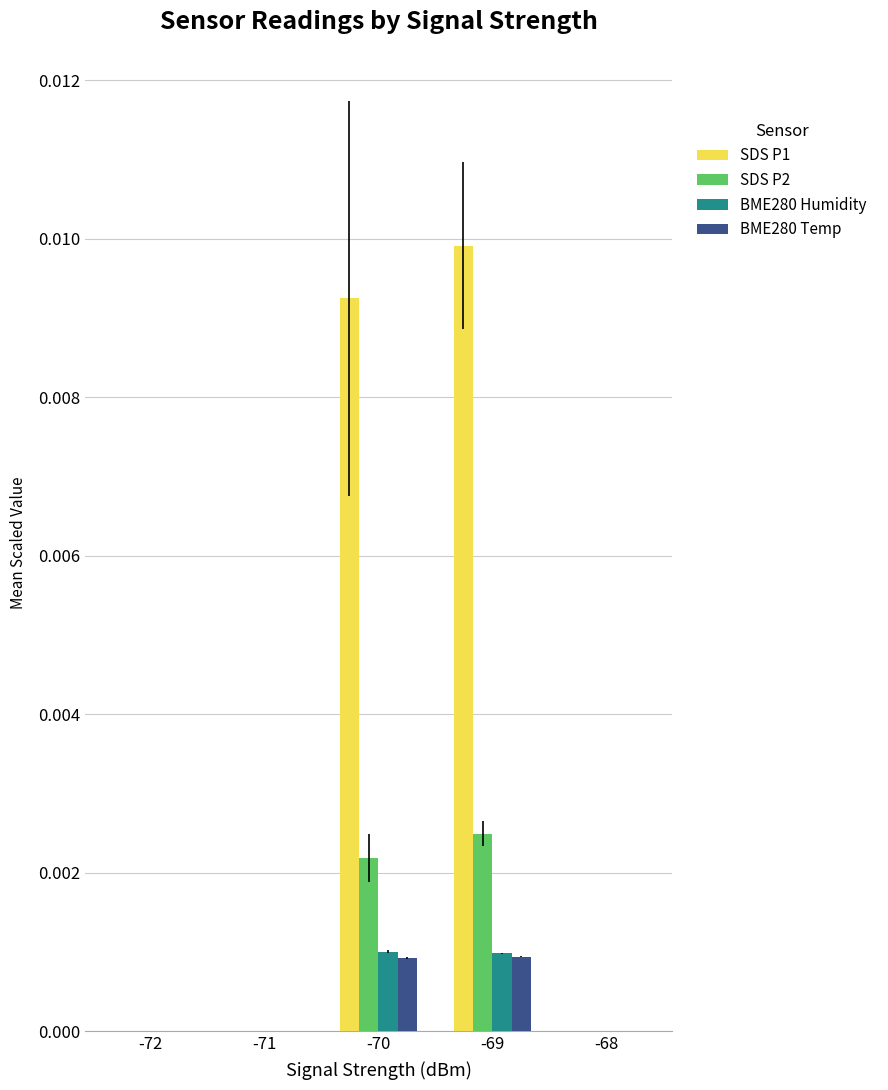

Which series changed the most between -72 and -69?

SDS P1